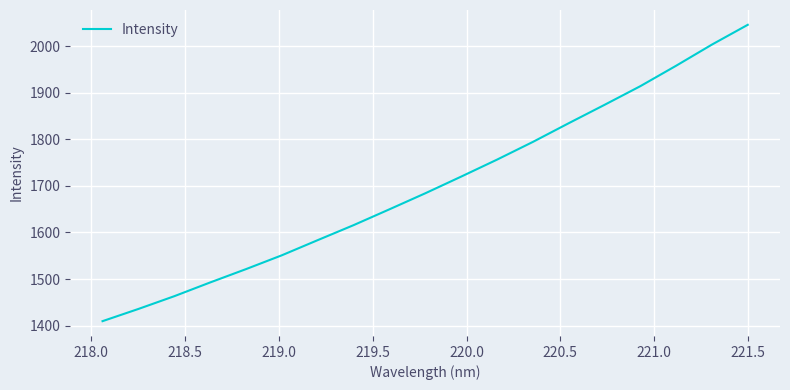

What is the difference between the maximum and minimum values?

636.5